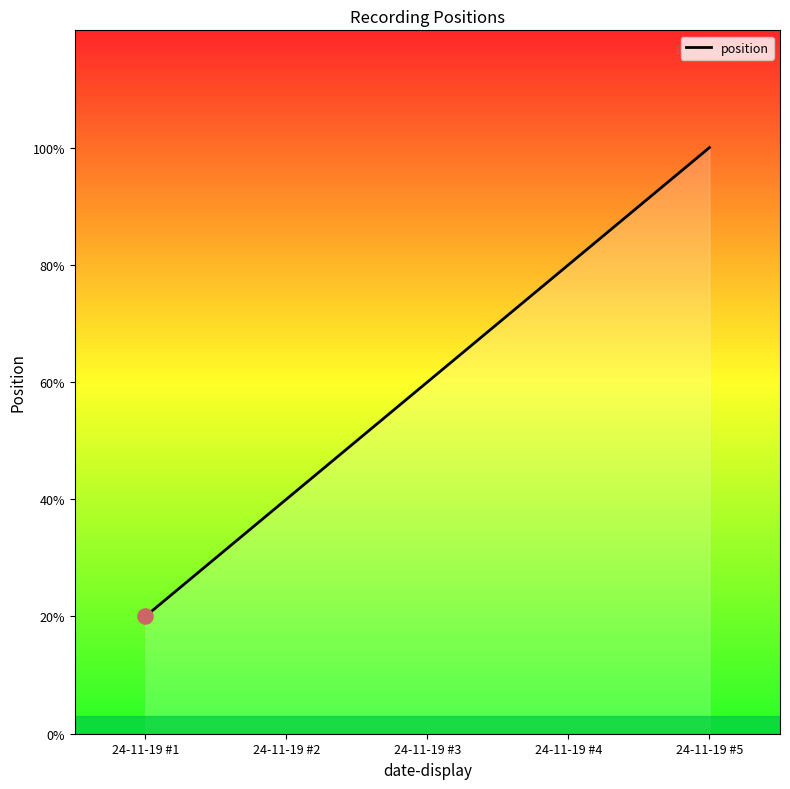

Does the chart have visible grid lines?

No